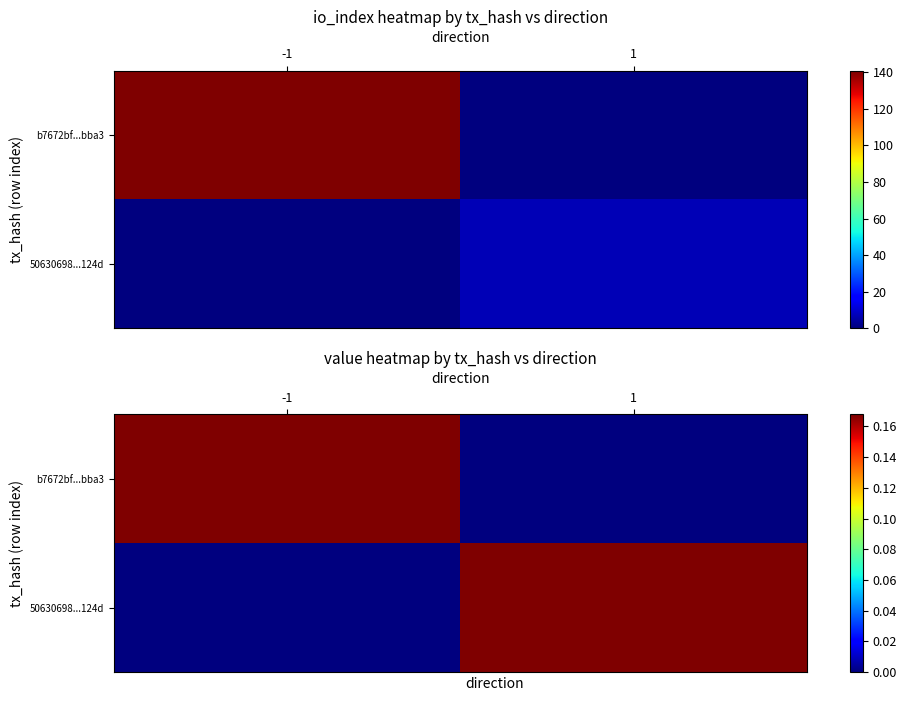

Which has a higher value, 1 or -1?

-1